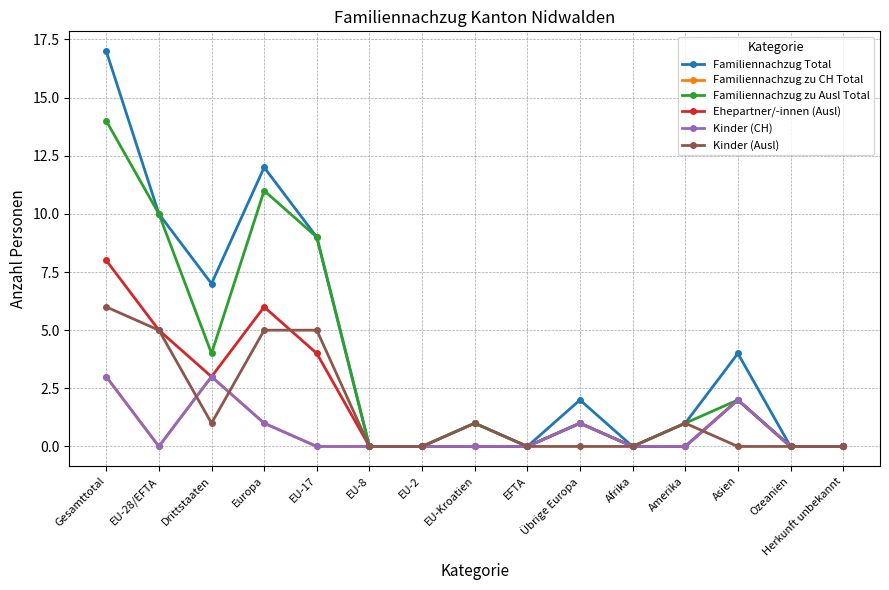

How many interior local valleys does the Kinder (Ausl) series have?

1